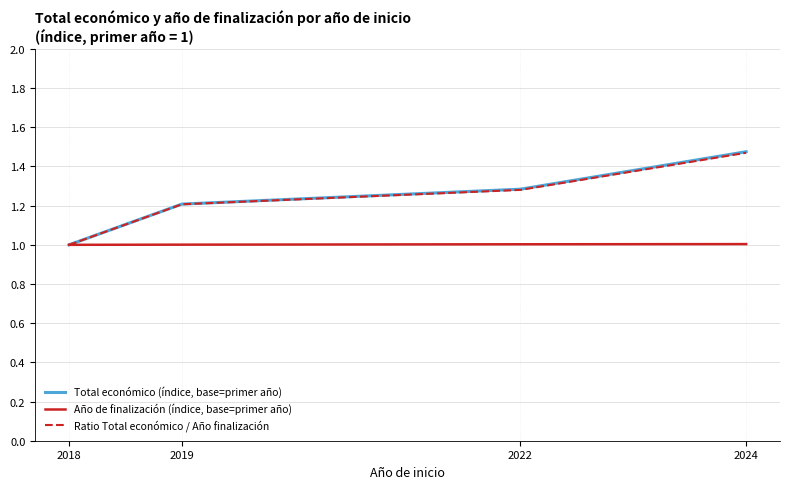

The value of Ratio Total económico / Año finalización at 2019 is 1.2. True or false?

True